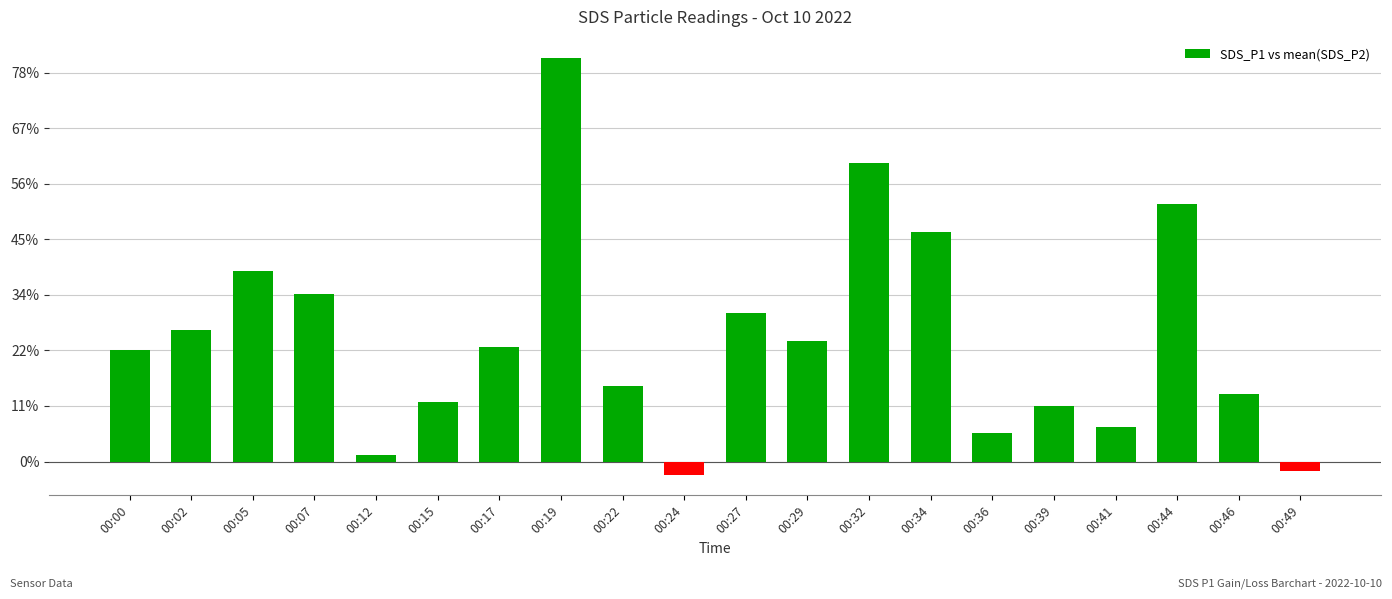

Which category has the lowest value across all series?

00:24